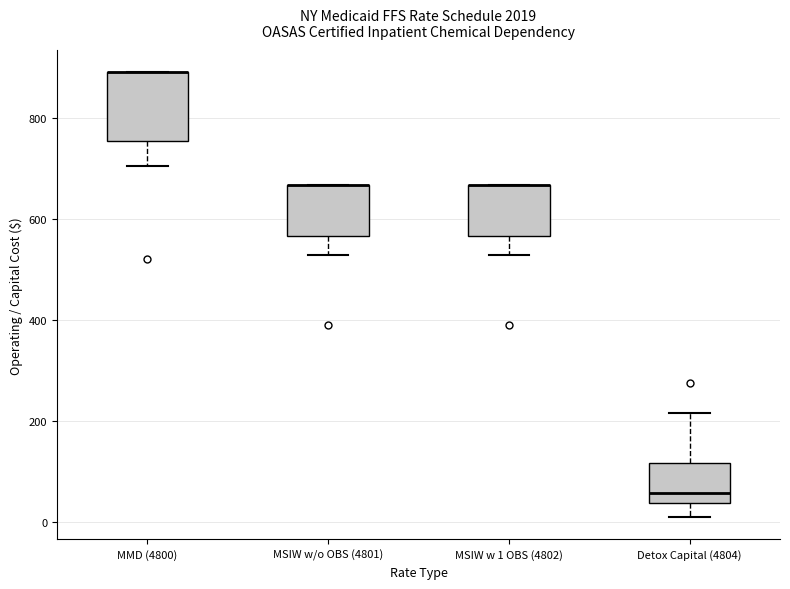

Where is the lower edge of the box for MSIW w 1 OBS (4802) on the y-axis? The values are not printed on the chart, so give them approximately, as read against the axis.

560